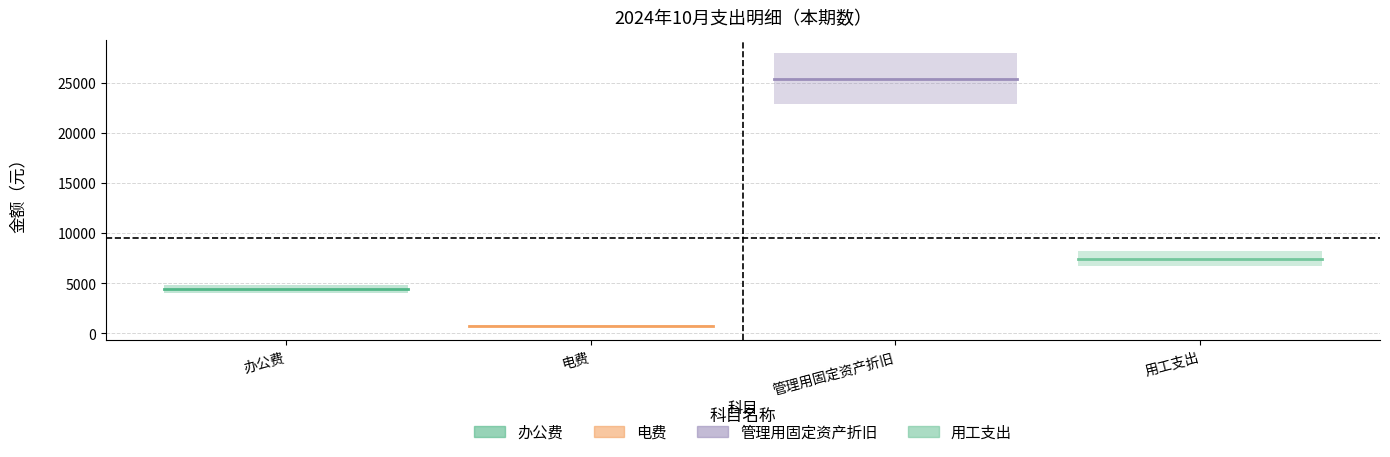

Is the value of 办公费 at 办公费 greater than the value of 用工支出 at 办公费?

No